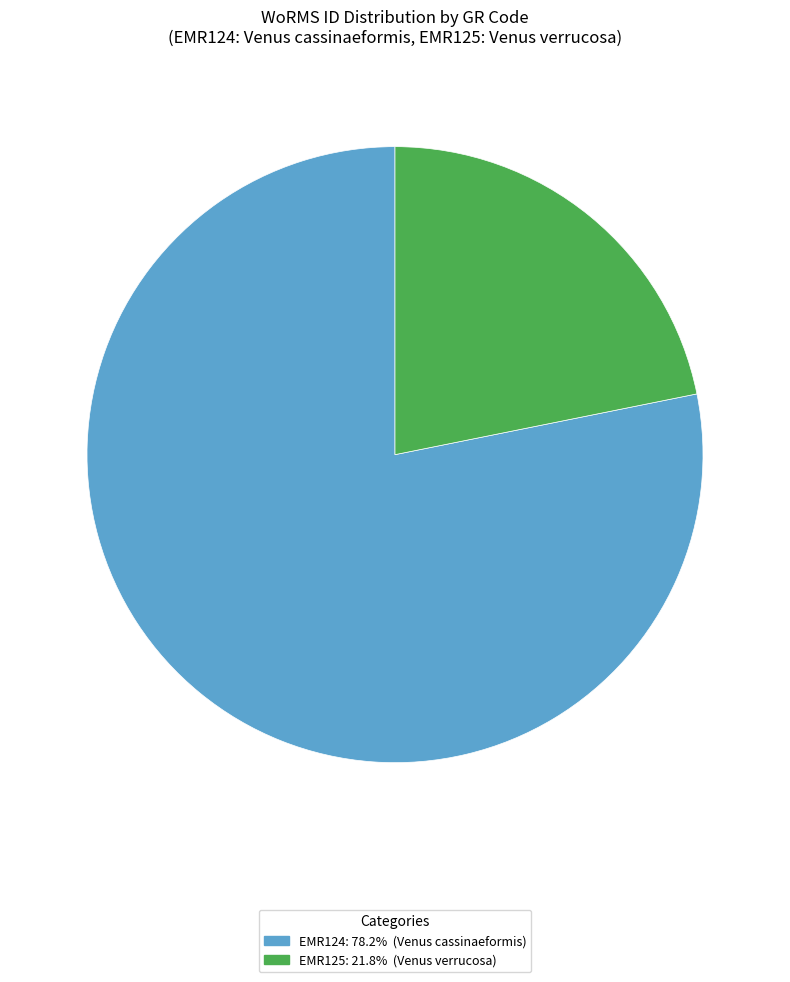

Do EMR124 and EMR125 together represent more than half of the pie?

Yes